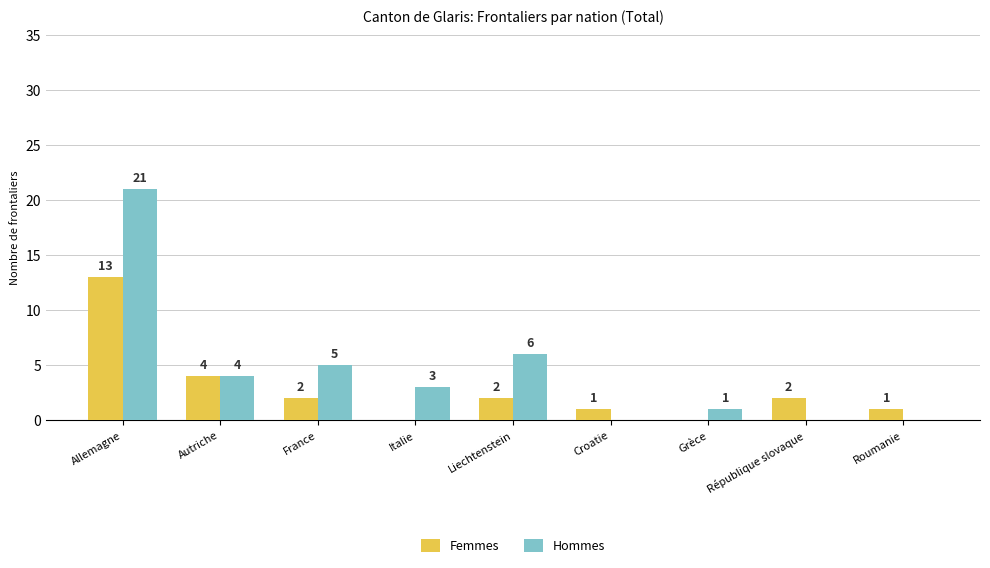

Are the bars grouped side by side (vs. stacked)?

Yes